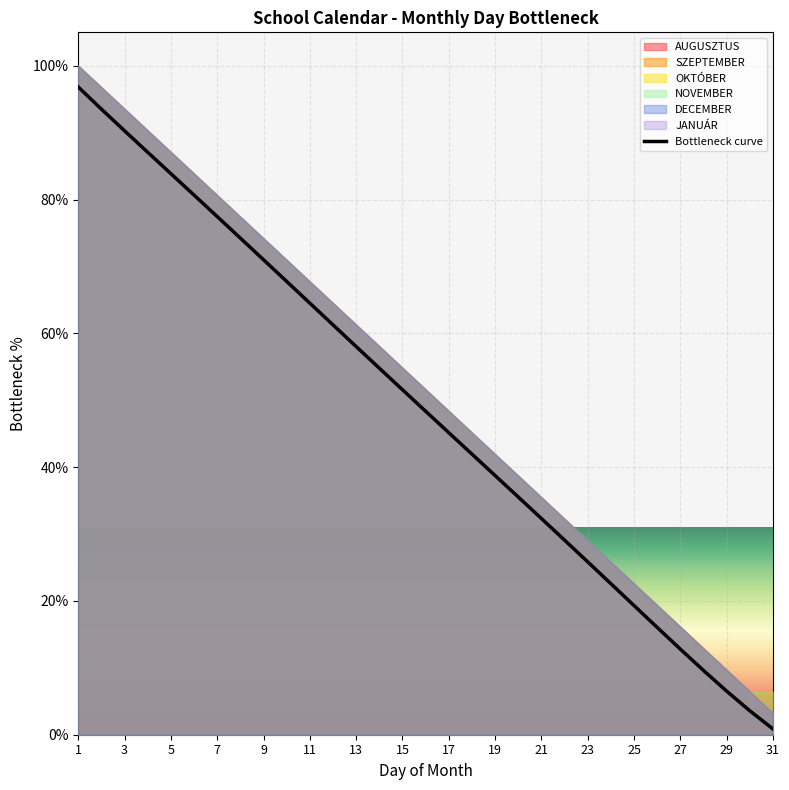

Which category has the lowest value in the Bottleneck curve series?

31